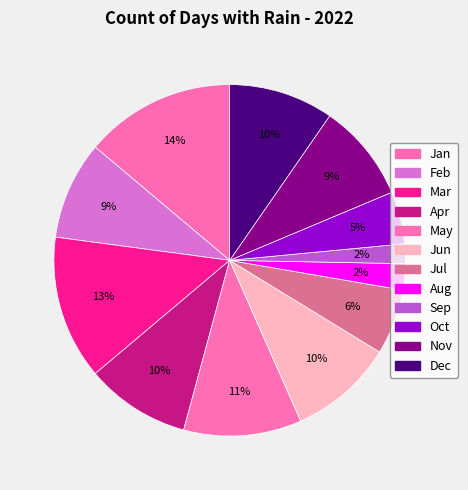

What is the total percentage of May and Oct?

15.7%